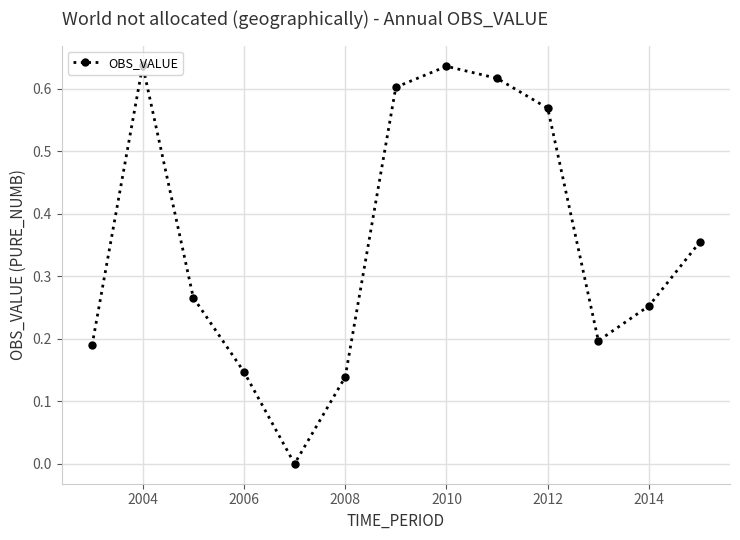

Count the values in the range 0 to 1.

13